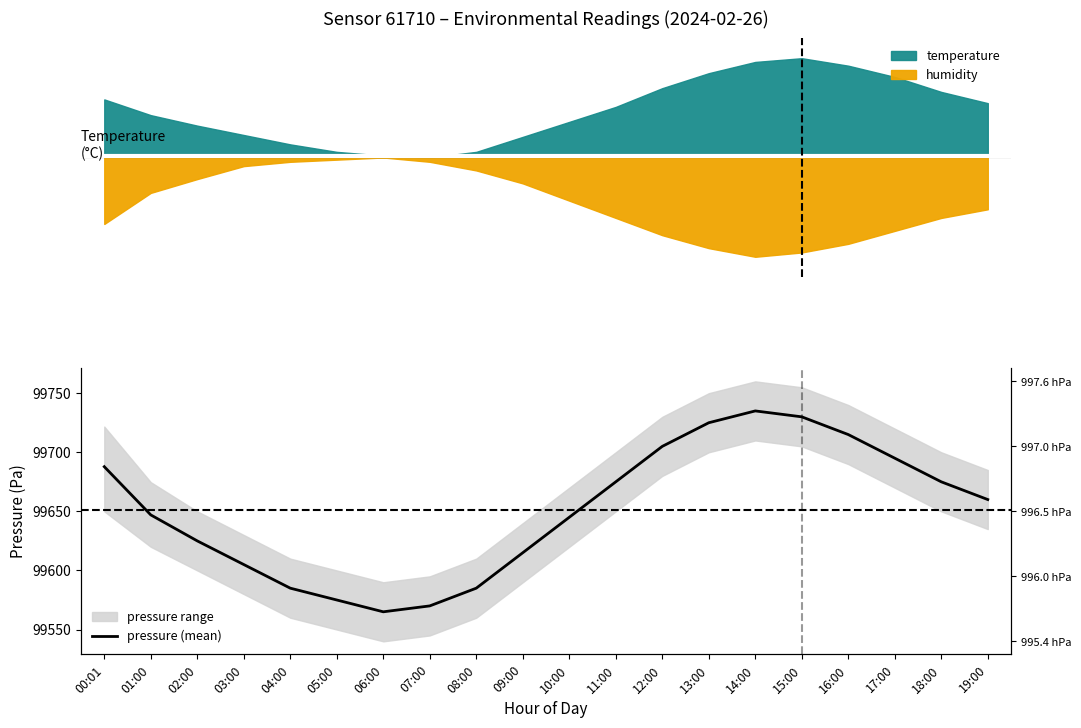

What is the change in value from 00:01 to 10:00?

-42.8